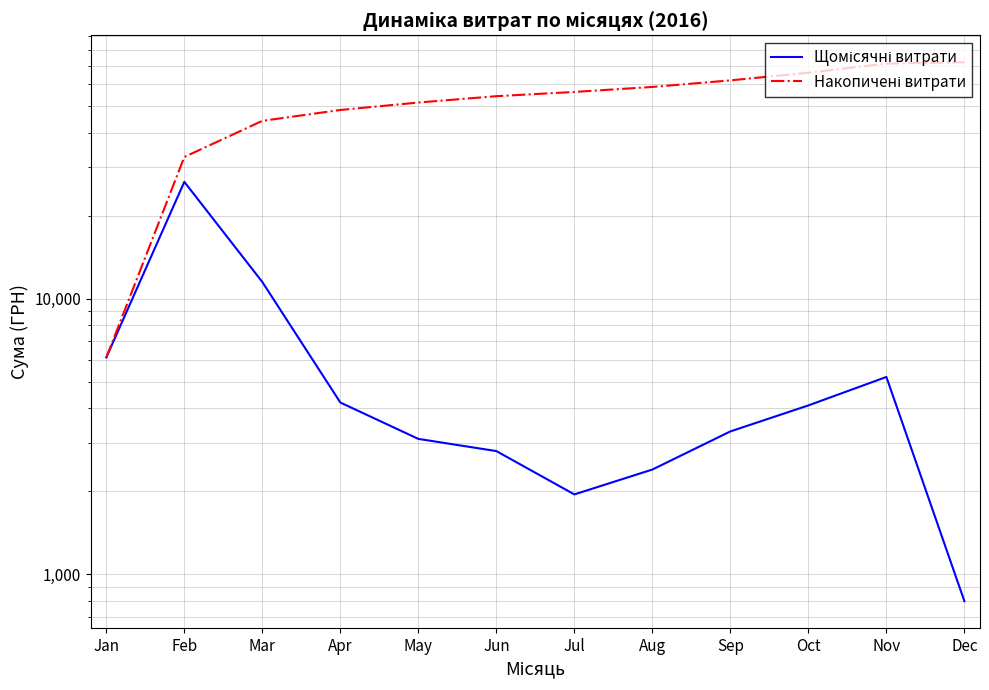

List the series in order of their overall mean, highest first.

Накопичені витрати, Щомісячні витрати